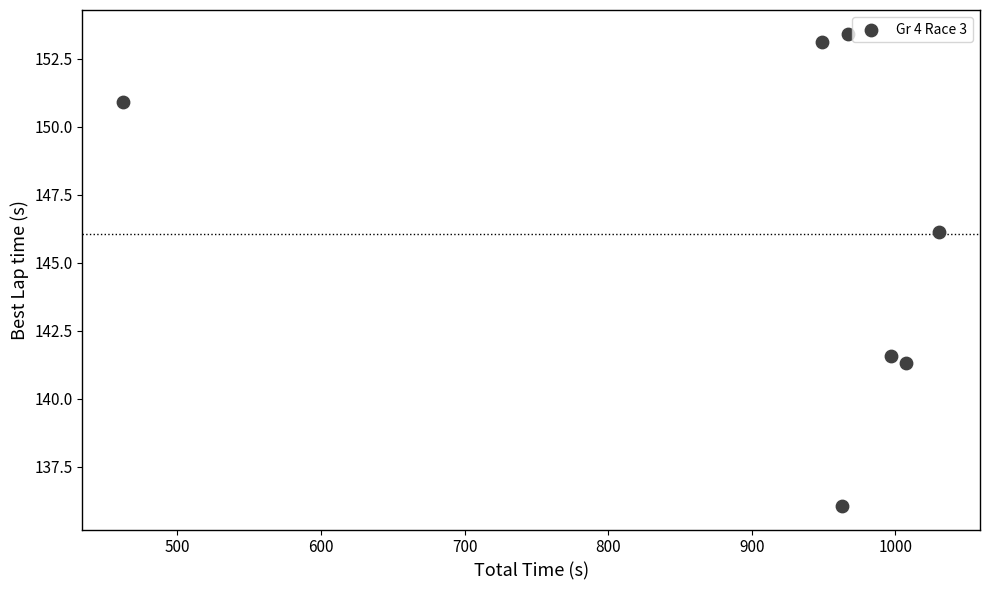

What Y value in the scatter plot is closest to 144?

146.1